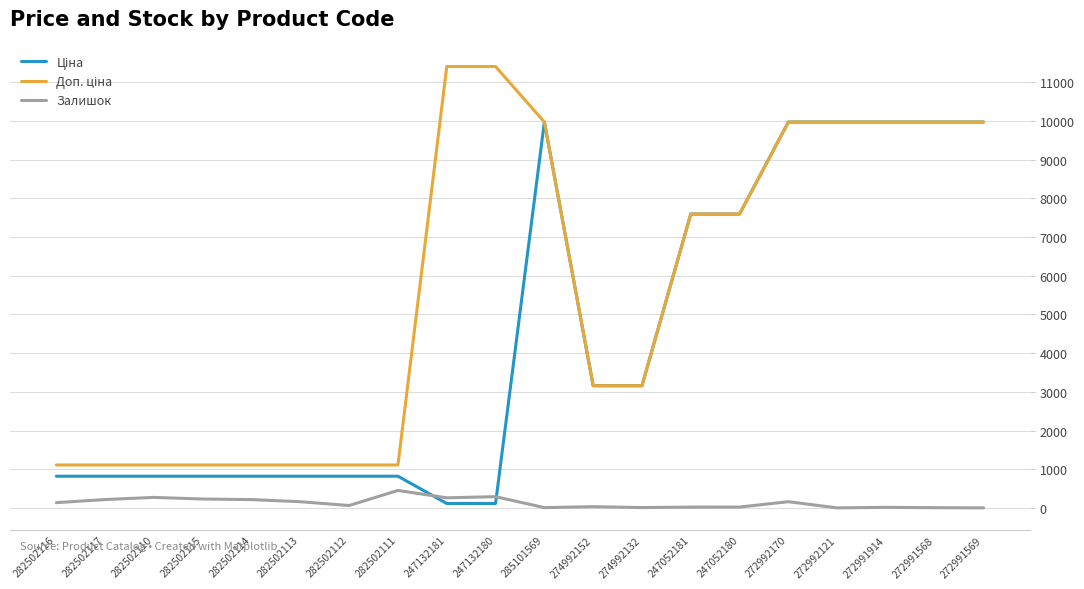

What is the maximum value shown in the chart?

11410.0